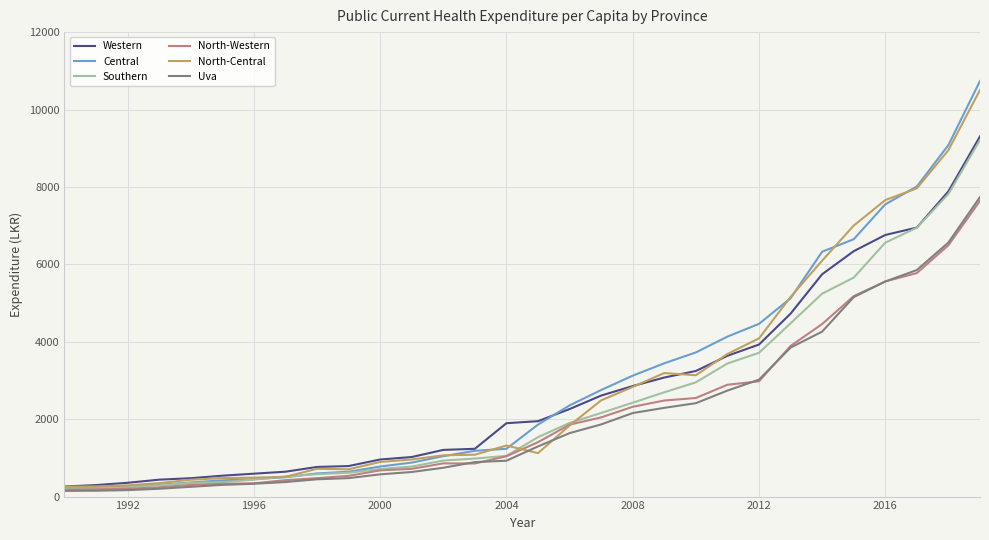

What is the average value of the Uva series?

2100.8